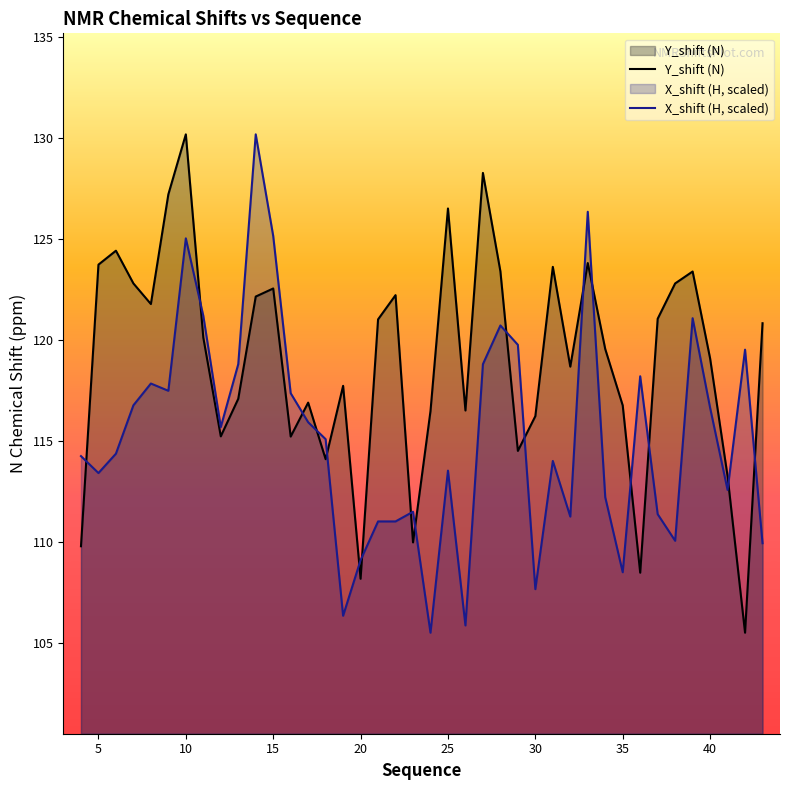

What is the spread (max minus min) of values at 40?

2.4